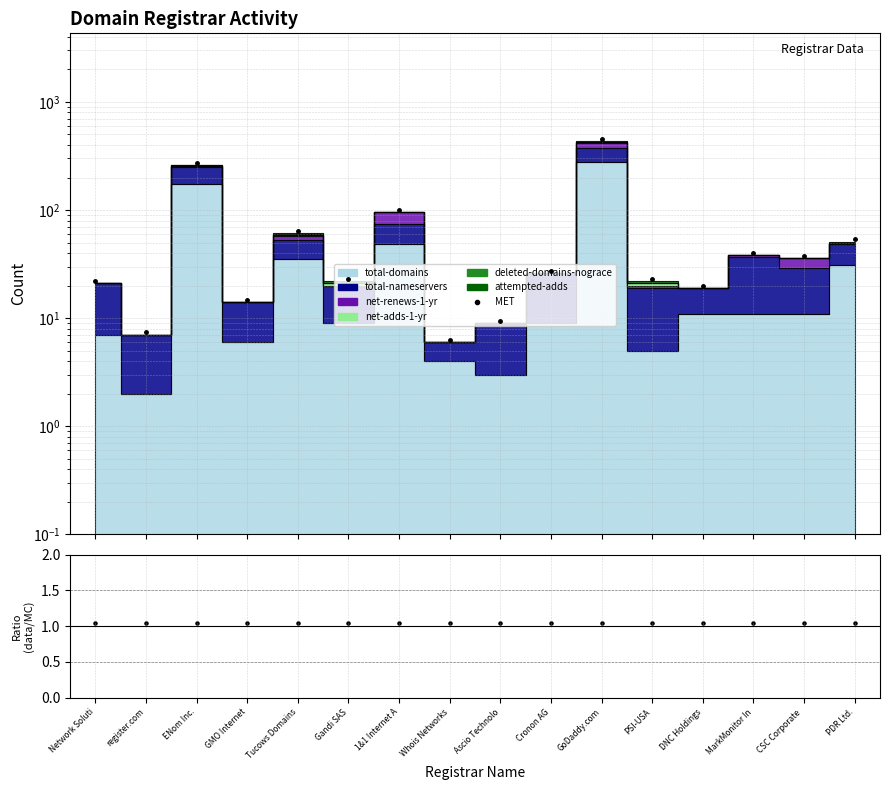

What is the change in value from GoDaddy.com to PSI-USA?

-429.4